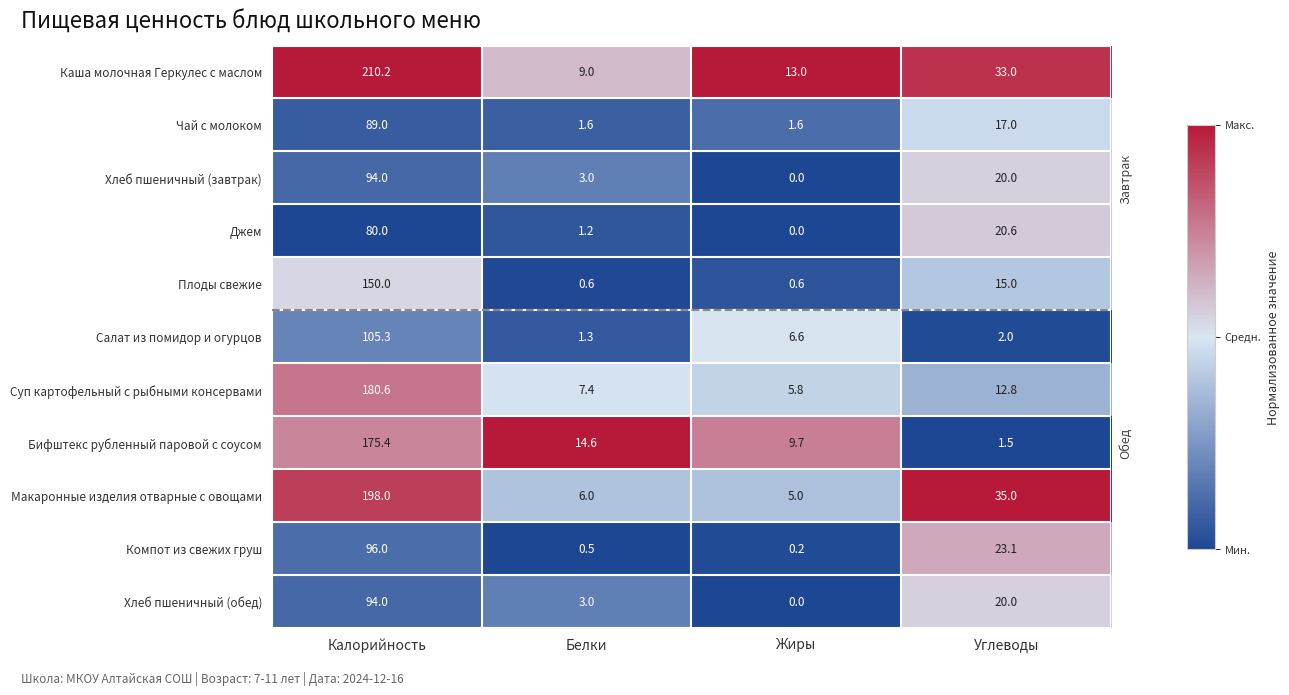

What is the approximate value of Салат из помидор и огурцов at Белки?

1.3